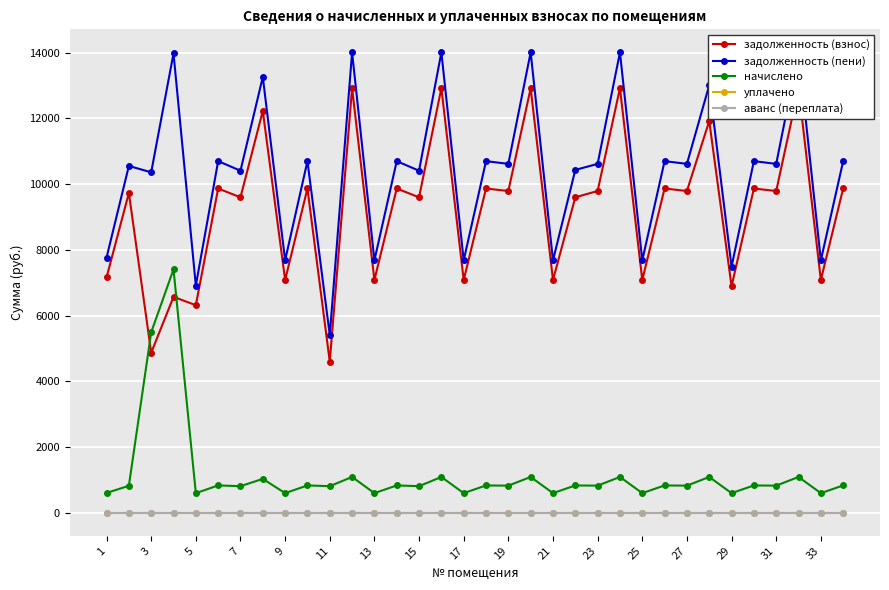

Where do задолженность (взнос) and начислено first cross each other?

3 and 5